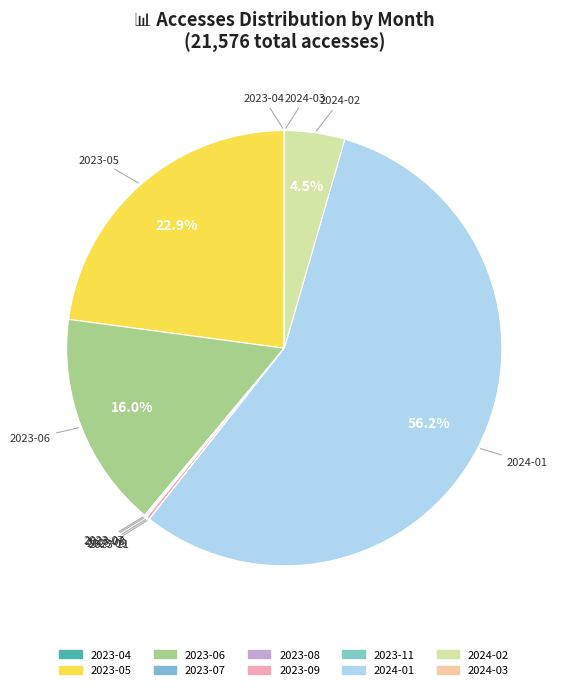

What percentage is the 2024-02 slice, to the nearest percent?

4%